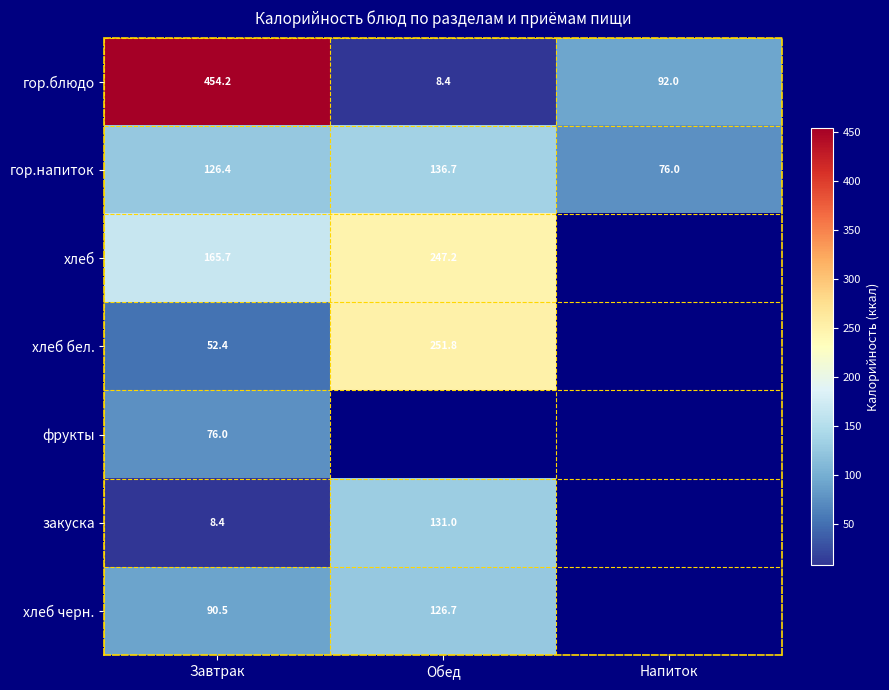

At which label does гор.напиток reach its peak?

Обед